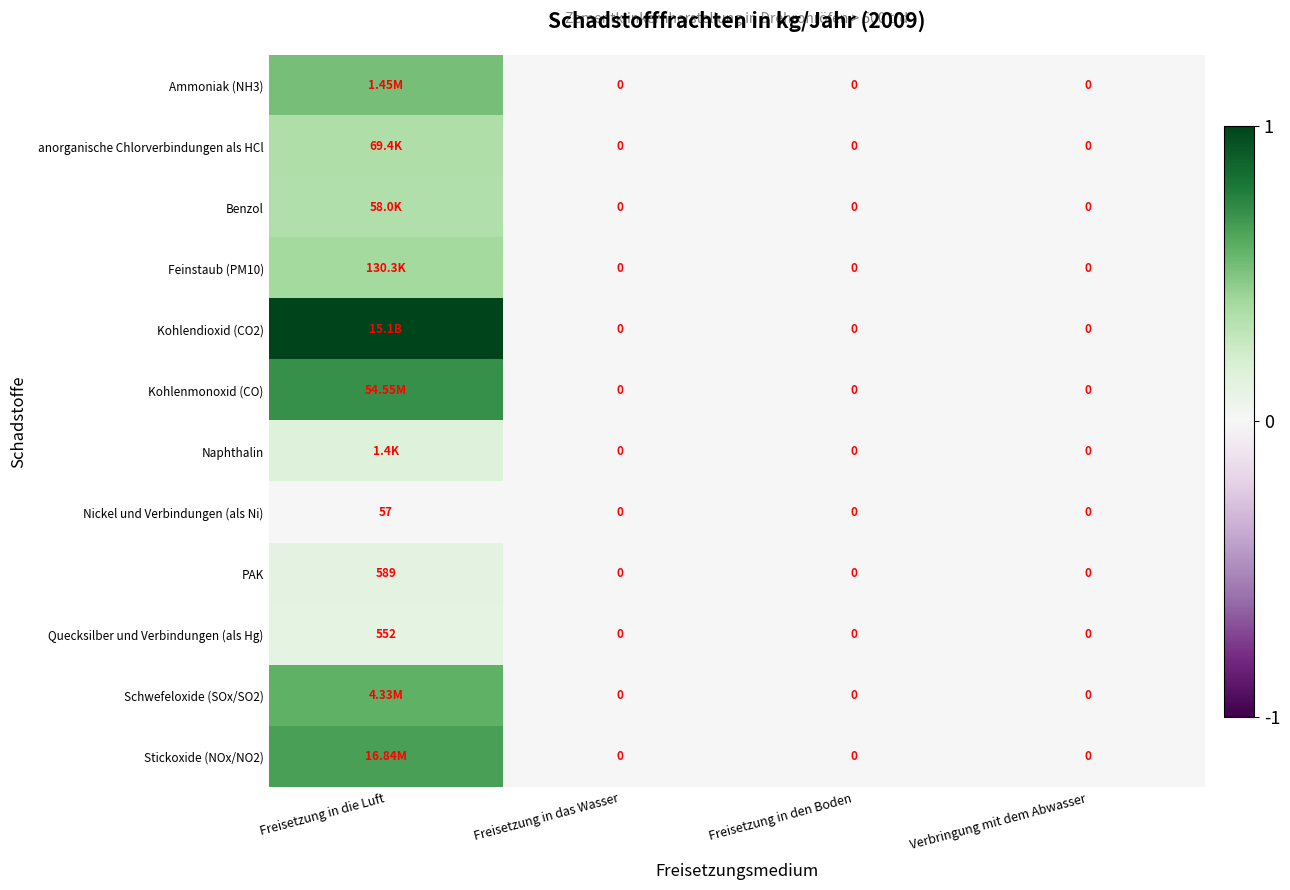

The Naphthalin series shows 0.3 at Freisetzung in die Luft. True or false?

False